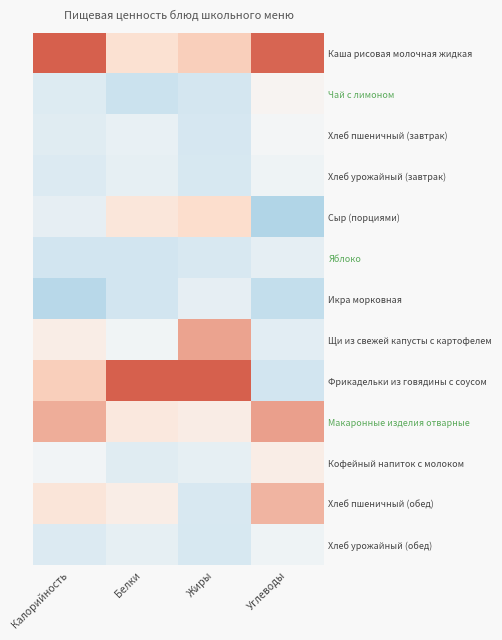

Reading left to right, transcribe all the data shown in this chart.

Каша рисовая молочная жидкая: Калорийность=2.2	Белки=0.8	Жиры=1.1	Углеводы=1.9
Чай с лимоном: Калорийность=-0.7	Белки=-1.1	Жиры=-0.9	Углеводы=0.1
Хлеб пшеничный (завтрак): Калорийность=-0.6	Белки=-0.4	Жиры=-0.8	Углеводы=-0.1
Хлеб урожайный (завтрак): Калорийность=-0.7	Белки=-0.4	Жиры=-0.8	Углеводы=-0.2
Сыр (порциями): Калорийность=-0.5	Белки=0.6	Жиры=0.9	Углеводы=-1.5
Яблоко: Калорийность=-0.9	Белки=-1.0	Жиры=-0.8	Углеводы=-0.5
Икра морковная: Калорийность=-1.4	Белки=-0.9	Жиры=-0.5	Углеводы=-1.2
Щи из свежей капусты с картофелем: Калорийность=0.3	Белки=-0.2	Жиры=1.4	Углеводы=-0.5
Фрикадельки из говядины с соусом: Калорийность=1.1	Белки=2.8	Жиры=2.1	Углеводы=-0.9
Макаронные изделия отварные: Калорийность=1.4	Белки=0.5	Жиры=0.4	Углеводы=1.5
Кофейный напиток с молоком: Калорийность=-0.1	Белки=-0.6	Жиры=-0.4	Углеводы=0.3
Хлеб пшеничный (обед): Калорийность=0.6	Белки=0.3	Жиры=-0.8	Углеводы=1.3
Хлеб урожайный (обед): Калорийность=-0.7	Белки=-0.4	Жиры=-0.8	Углеводы=-0.2